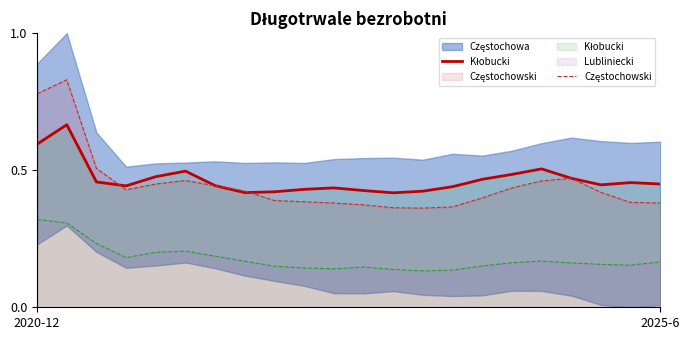

What is the lowest value of the Częstochowski series?

0.4